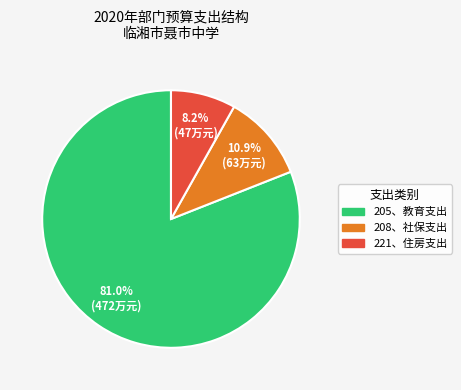

Between 205、教育支出 and 208、社保支出, which is larger?

205、教育支出